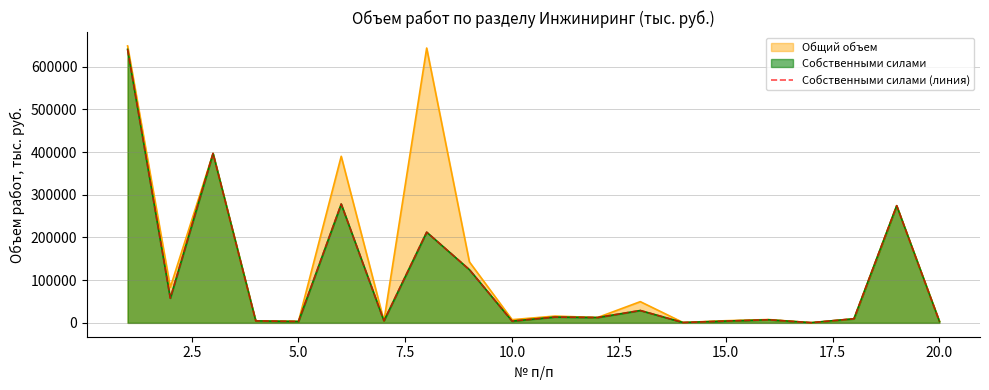

Does the chart display data point markers on the line(s)?

No